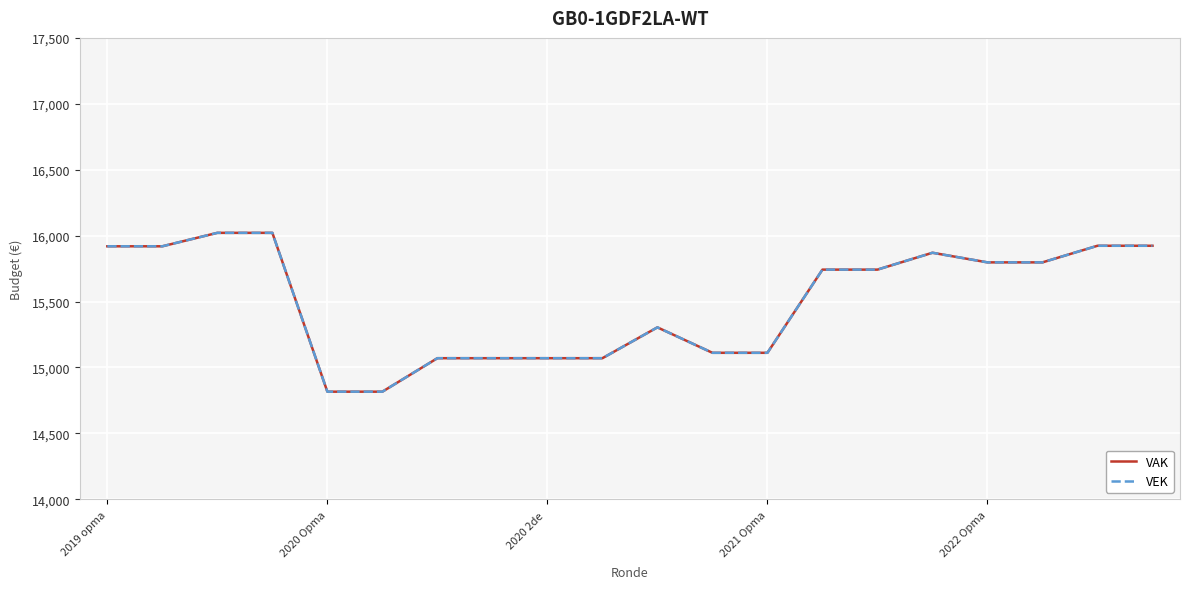

What is the lowest value of the VAK series?

14816